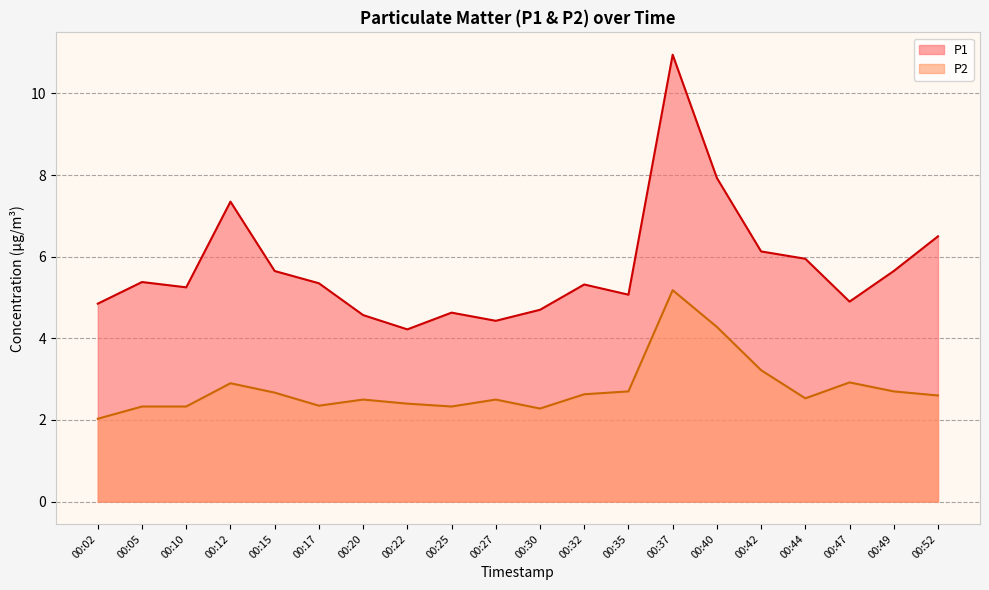

True or false: P2 and P1 cross at least once.

False